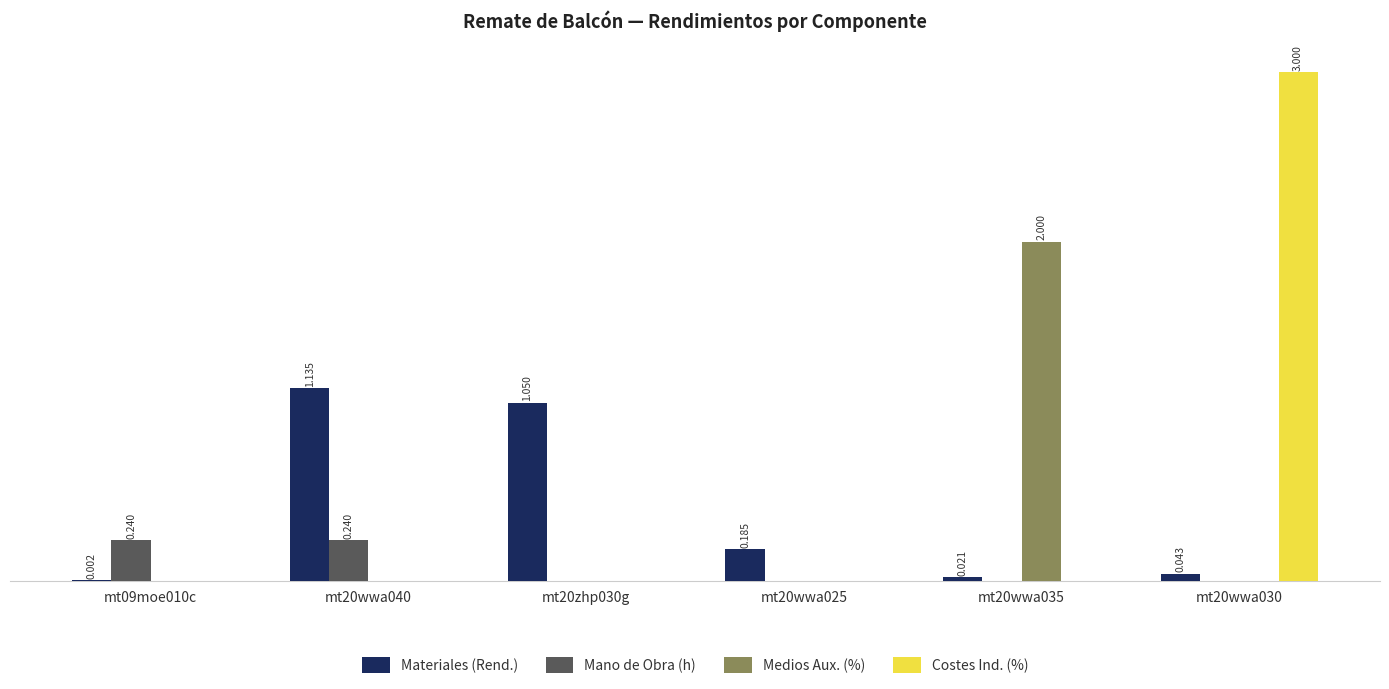

Which category has the highest value in the Materiales (Rend.) series?

mt20wwa040